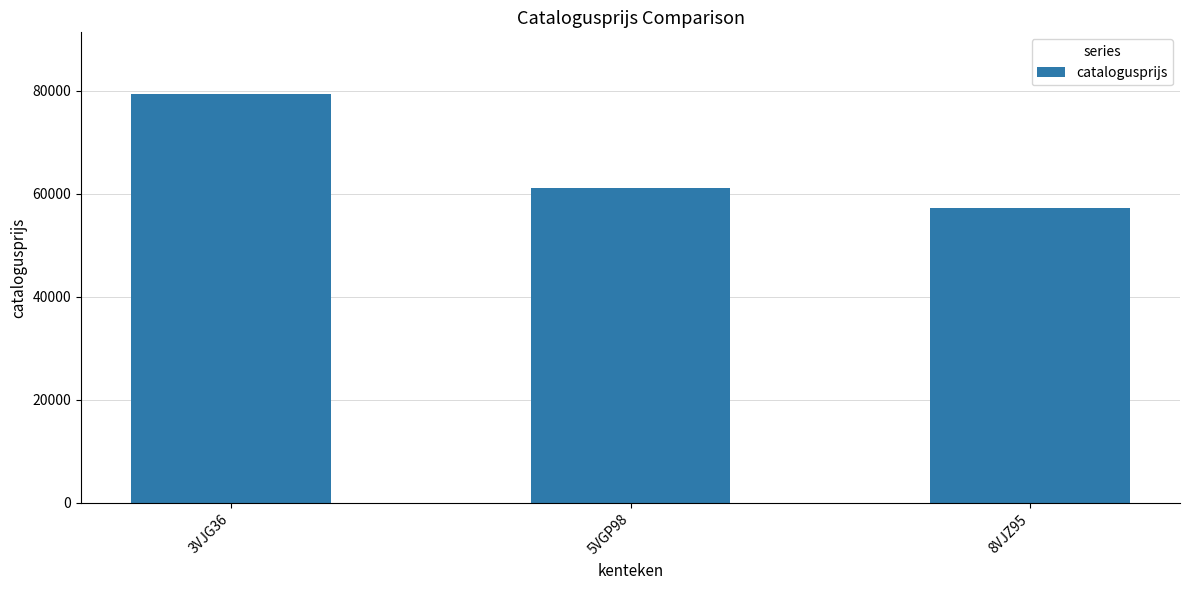

What is the difference between the maximum and minimum values?

22218